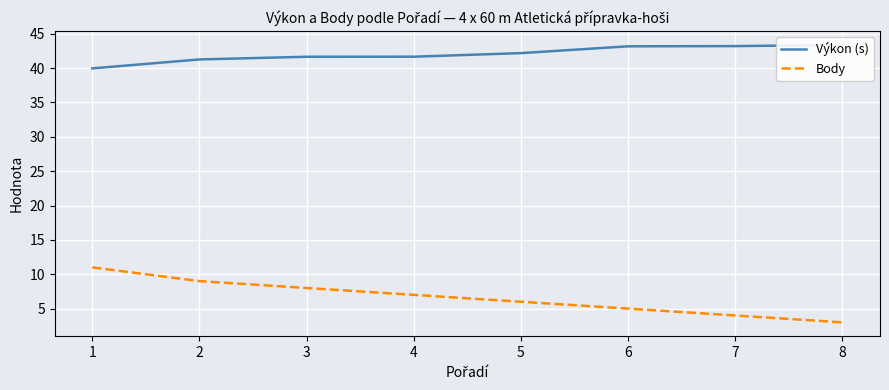

What is the spread (max minus min) of values at 8?

40.4